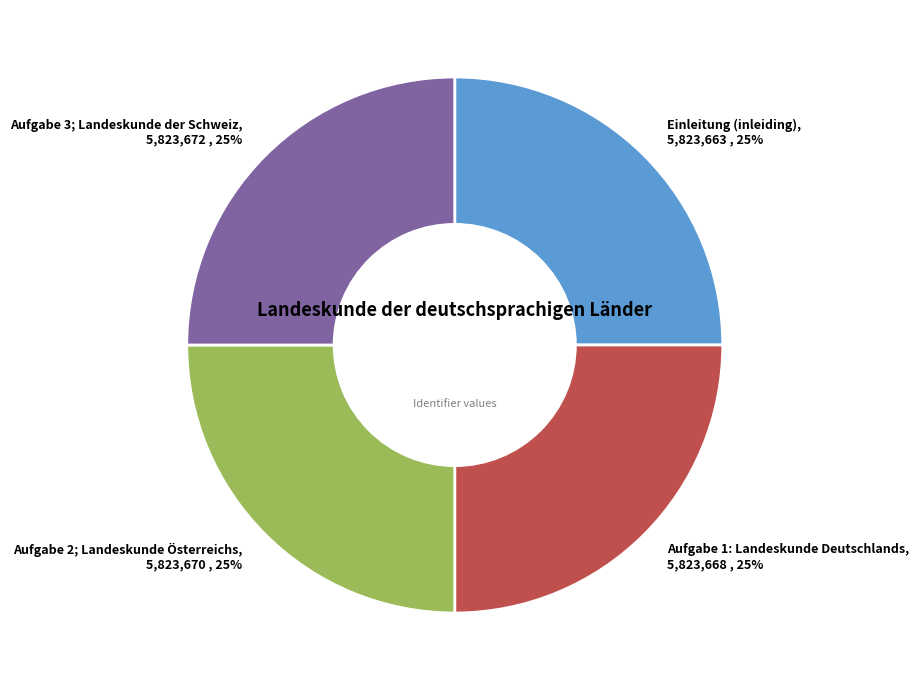

Does Aufgabe 3; Landeskunde der Schweiz account for over 50% of the chart?

No